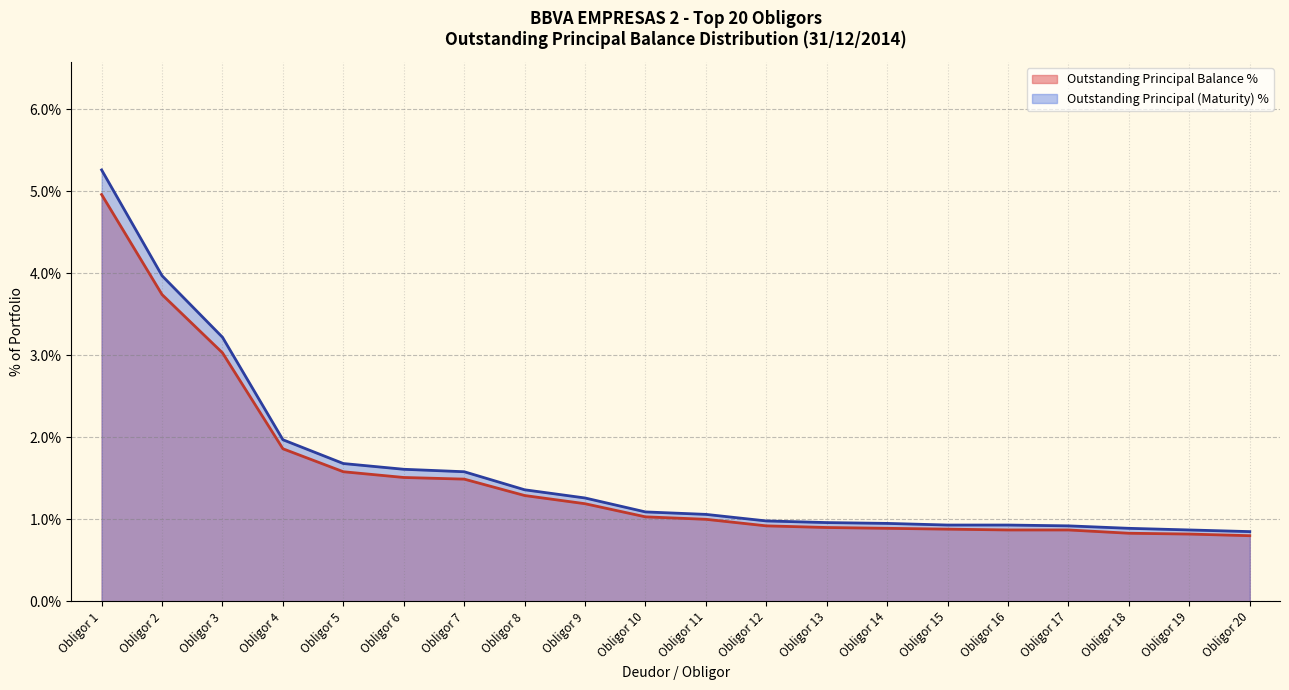

What is the maximum value shown in the chart?

5.3